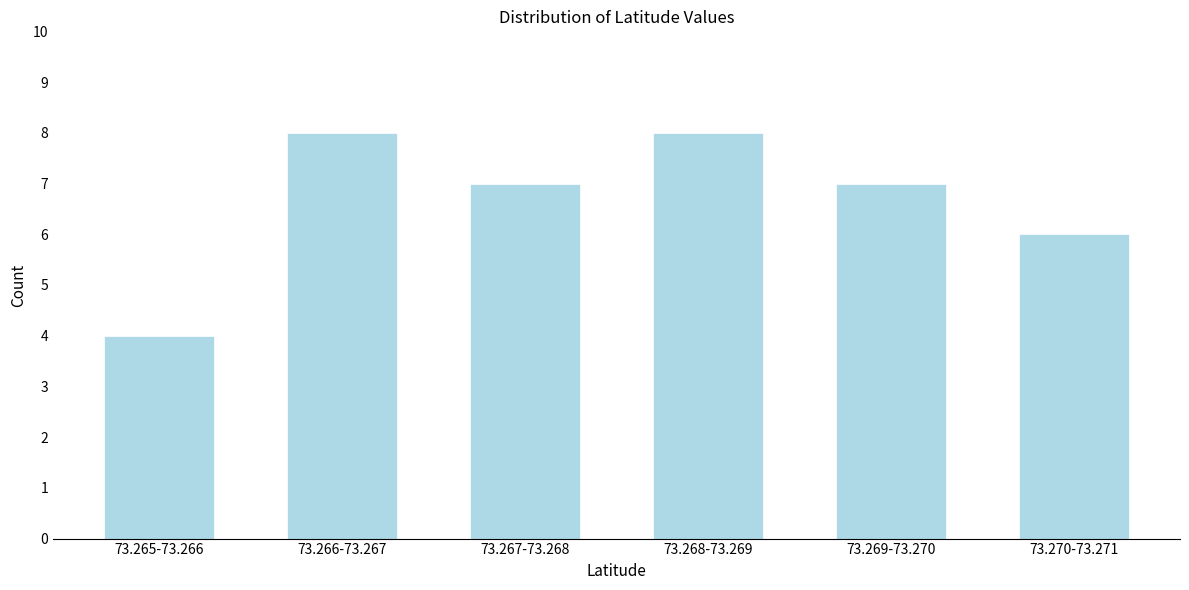

Reading left to right, what are all the values shown in this chart?

4	8	7	8	7	6